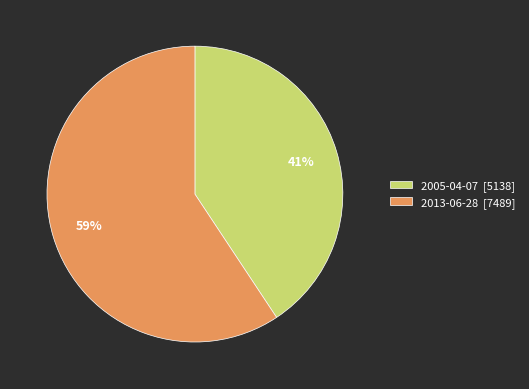

True or false: 2005-04-07 accounts for 35% of the total.

False